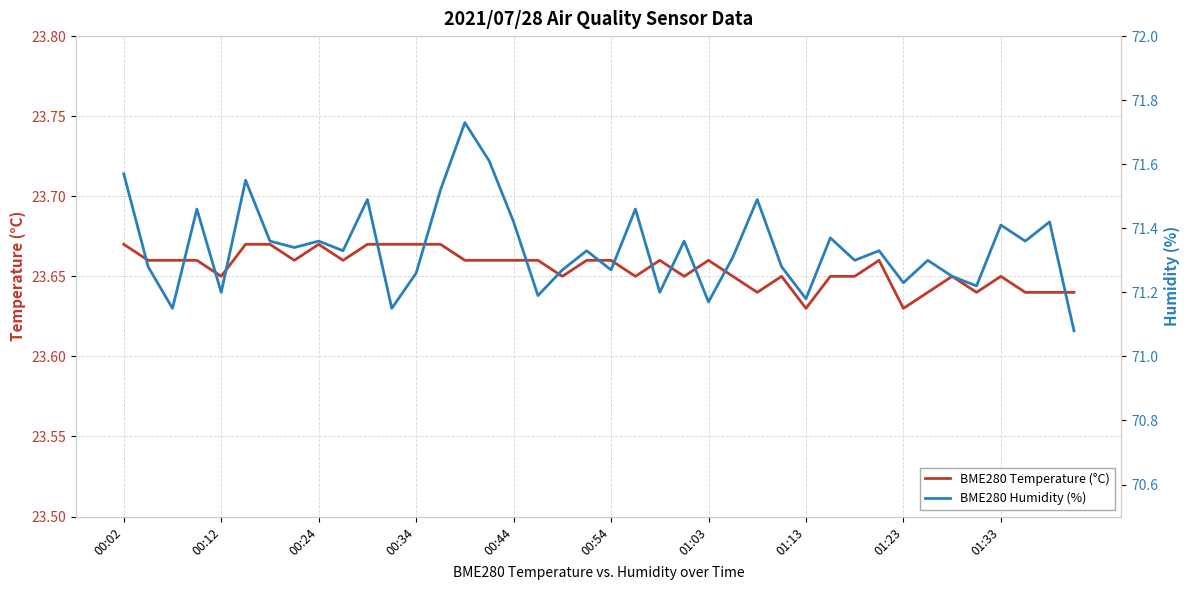

At which category is the sum across all series the highest?

14